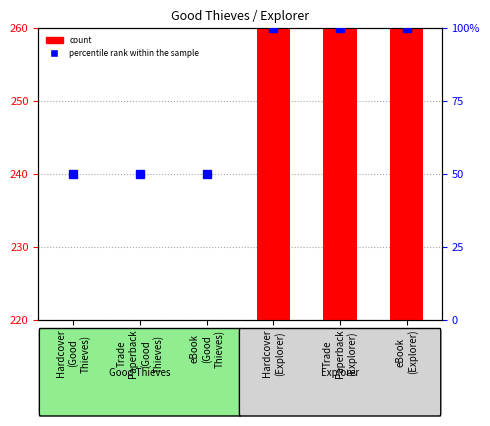

Which label corresponds to the smallest value in the chart?

Hardcover
(Good
Thieves)